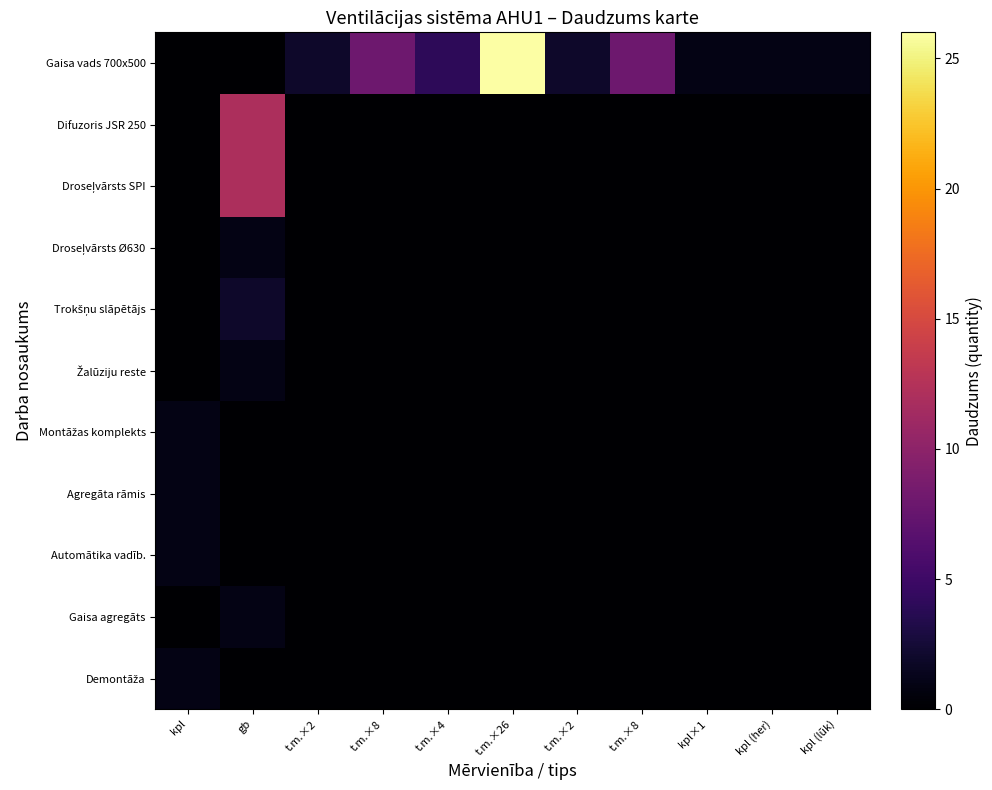

Rank the series at gb from lowest to highest value.

Demontāža, Automātika vadīb., Agregāta rāmis, Montāžas komplekts, Gaisa vads 700x500, Gaisa agregāts, Žalūziju reste, Droseļvārsts Ø630, Trokšņu slāpētājs, Droseļvārsts SPI, Difuzoris JSR 250